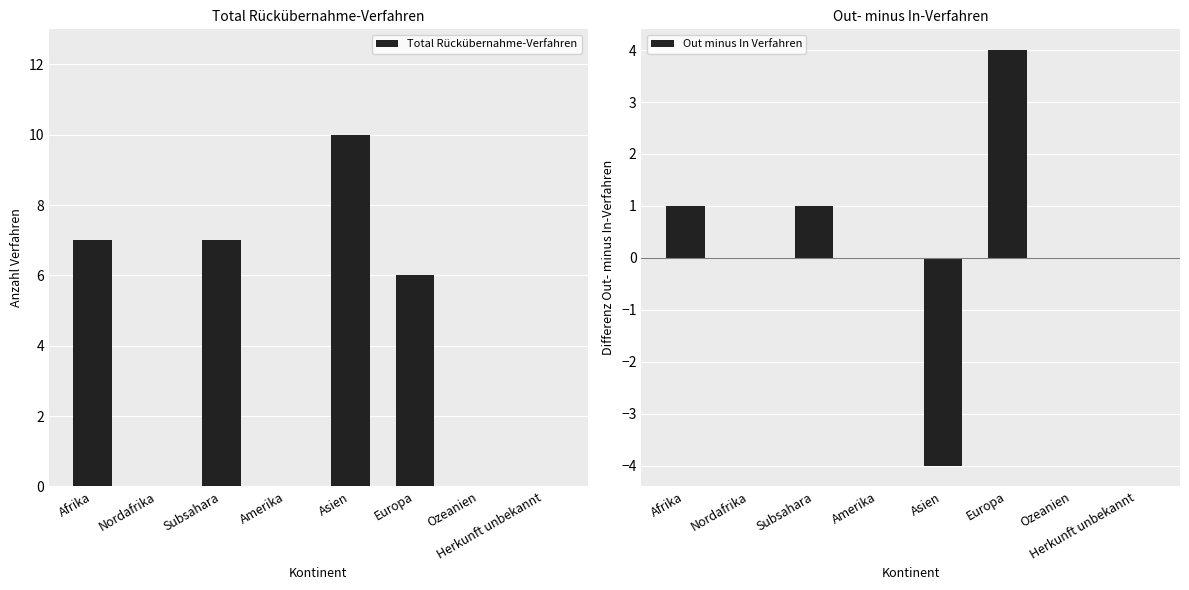

True or false: Out minus In Verfahren has a value of 6 at Europa.

False